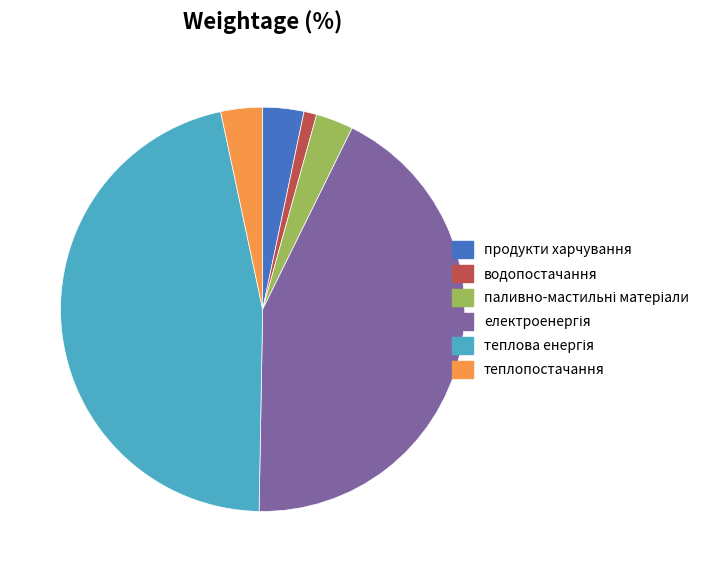

Count the number of slices in the pie.

6